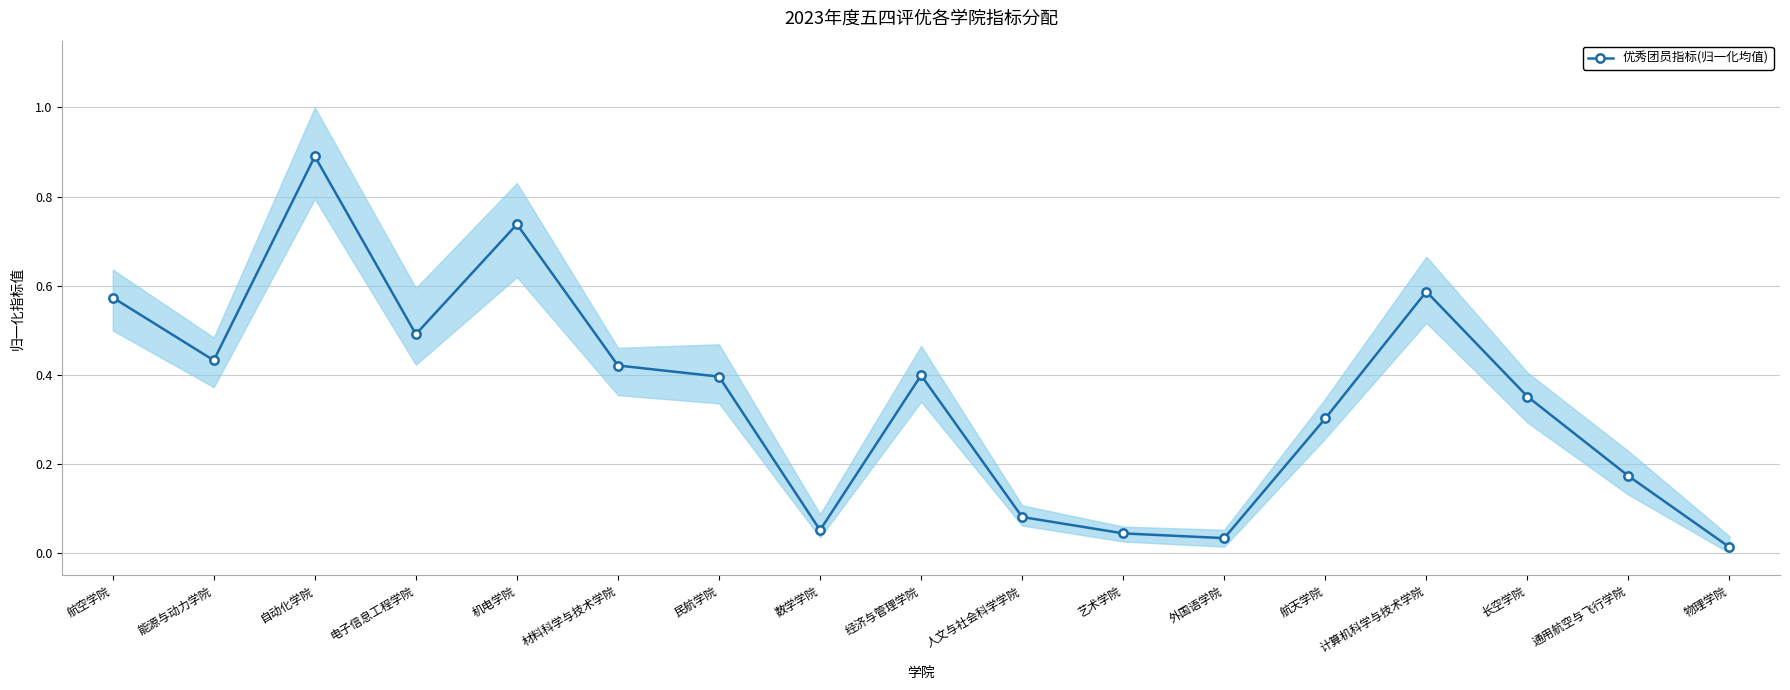

Is it true that the value at 材料科学与技术学院 is 0.6?

False